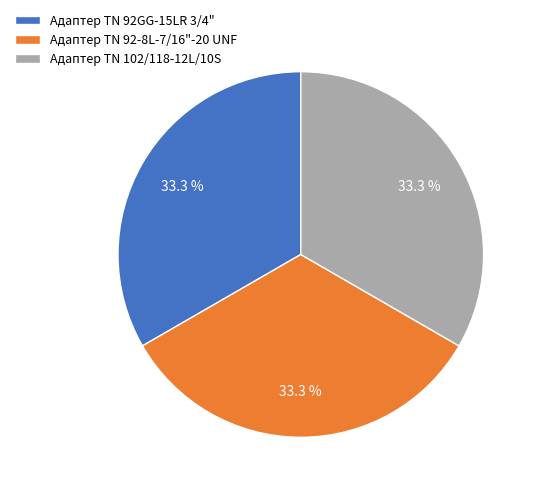

Does any single category account for the majority?

No